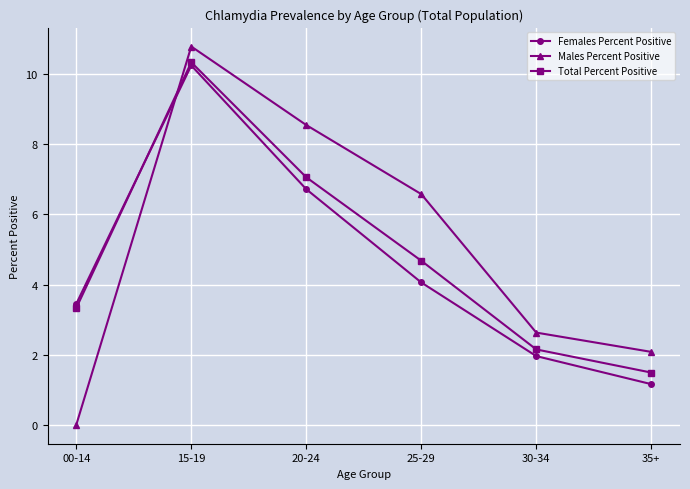

After their last crossing, which series has the higher values: Males Percent Positive or Total Percent Positive?

Males Percent Positive